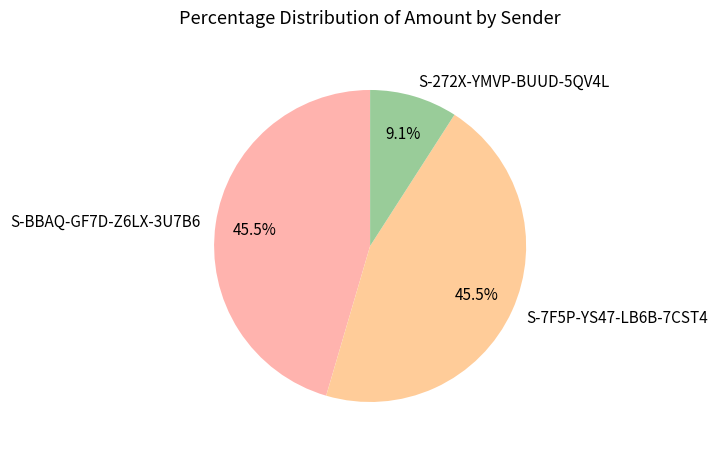

To the nearest percent, what is the average slice percentage?

33%